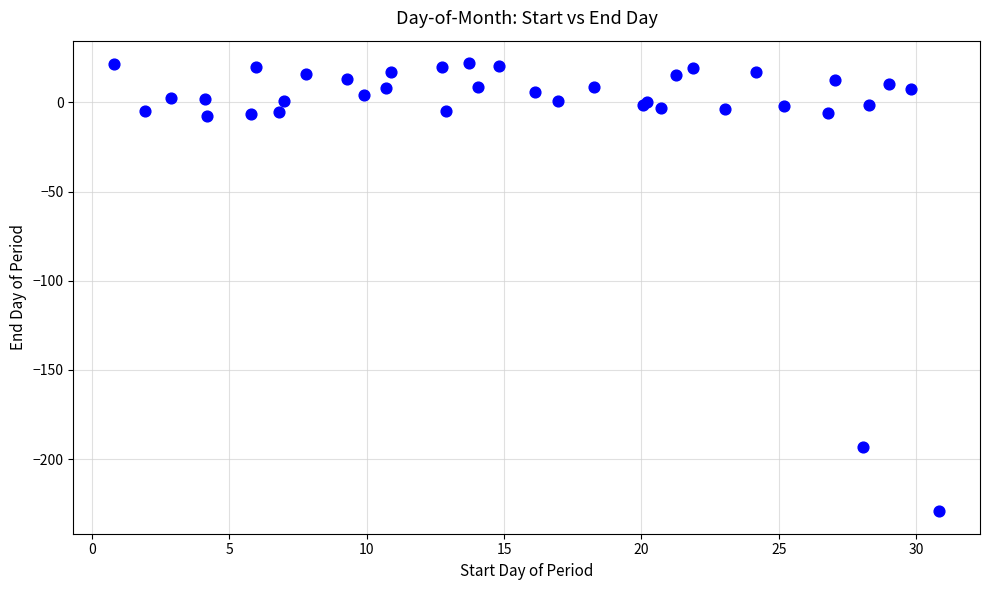

What Y value in the scatter plot is closest to -103?

-193.4